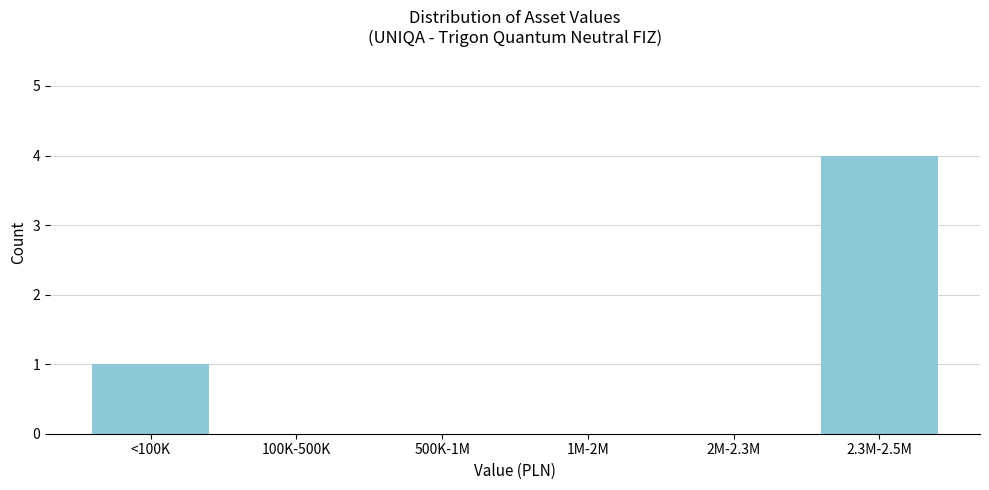

Reading left to right, extract all data points from this chart.

<100K=1	100K-500K=0	500K-1M=0	1M-2M=0	2M-2.3M=0	2.3M-2.5M=4